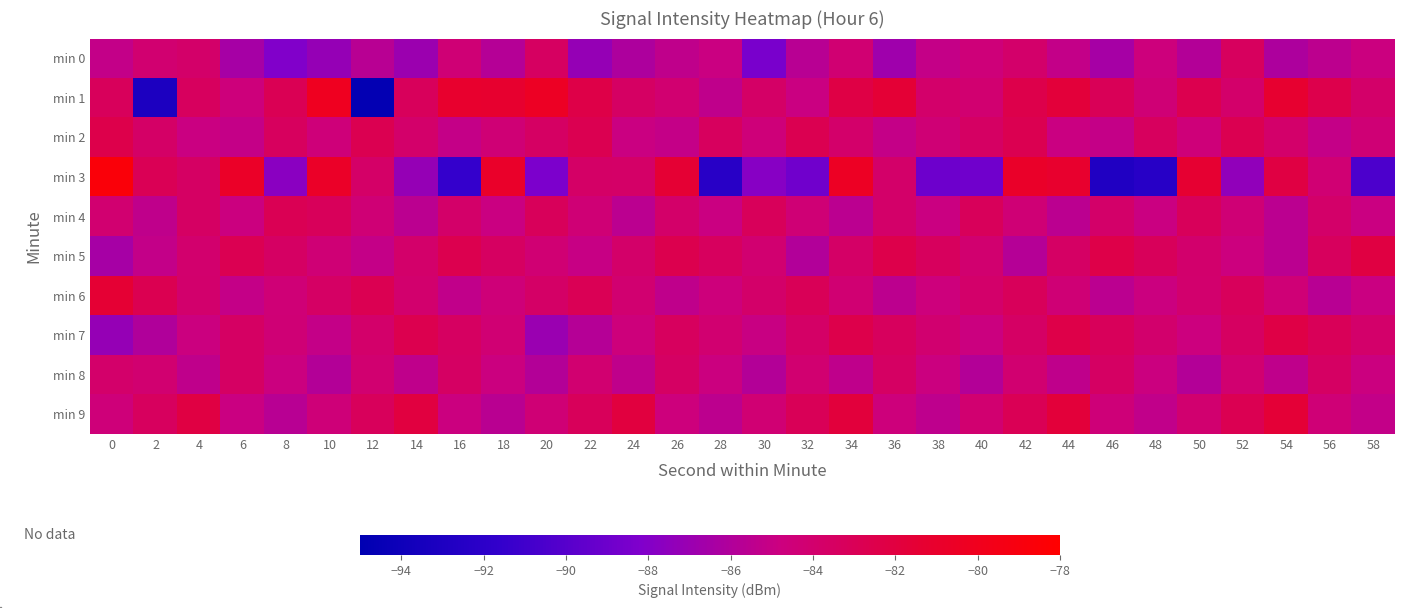

Reading left to right, list all the values displayed in this chart.

min 0: 0=-85.2	2=-84.2	4=-83.8	6=-86.5	8=-88.1	10=-87.2	12=-85.7	14=-86.9	16=-84.3	18=-85.8	20=-83.5	22=-87.2	24=-86.1	26=-85.3	28=-84.9	30=-88.5	32=-85.7	34=-84.2	36=-86.8	38=-85.1	40=-84.6	42=-83.9	44=-85.2	46=-86.5	48=-84.7	50=-85.9	52=-83.3	54=-86.1	56=-85.5	58=-84.8
min 1: 0=-83.2	2=-93.1	4=-83.4	6=-84.6	8=-82.9	10=-80.2	12=-94.8	14=-83.2	16=-81.1	18=-81.1	20=-80.5	22=-82.3	24=-83.6	26=-84.1	28=-85.3	30=-83.7	32=-84.9	34=-82.2	36=-81.6	38=-83.9	40=-84.1	42=-82.5	44=-81.8	46=-83.0	48=-84.3	50=-82.7	52=-83.9	54=-81.2	56=-82.6	58=-83.8
min 2: 0=-82.5	2=-83.7	4=-84.9	6=-85.1	8=-83.3	10=-84.6	12=-82.8	14=-83.9	16=-85.1	18=-84.3	20=-83.6	22=-82.8	24=-84.9	26=-85.1	28=-83.3	30=-84.6	32=-82.8	34=-83.9	36=-85.1	38=-84.3	40=-83.6	42=-82.8	44=-84.9	46=-85.1	48=-83.3	50=-84.6	52=-82.8	54=-83.9	56=-85.1	58=-84.3
min 3: 0=-78.6	2=-83.0	4=-83.6	6=-80.7	8=-87.8	10=-80.7	12=-83.7	14=-87.2	16=-91.5	18=-80.8	20=-88.3	22=-83.7	24=-83.7	26=-81.5	28=-92.3	30=-87.8	32=-88.9	34=-80.4	36=-83.8	38=-89.0	40=-88.9	42=-80.8	44=-81.1	46=-92.9	48=-92.4	50=-81.3	52=-87.4	54=-82.1	56=-84.3	58=-90.5
min 4: 0=-84.1	2=-85.3	4=-83.6	6=-84.8	8=-82.9	10=-83.1	12=-84.3	14=-85.6	16=-83.8	18=-84.9	20=-83.1	22=-84.3	24=-85.6	26=-83.8	28=-84.9	30=-83.1	32=-84.3	34=-85.6	36=-83.8	38=-84.9	40=-83.1	42=-84.3	44=-85.6	46=-83.8	48=-84.9	50=-83.1	52=-84.3	54=-85.6	56=-83.8	58=-84.9
min 5: 0=-86.5	2=-85.2	4=-84.0	6=-82.8	8=-83.6	10=-84.3	12=-85.1	14=-83.9	16=-82.7	18=-83.5	20=-84.2	22=-85.0	24=-83.8	26=-82.6	28=-83.4	30=-84.2	32=-85.9	34=-83.7	36=-82.5	38=-83.3	40=-84.0	42=-85.8	44=-83.6	46=-82.4	48=-83.2	50=-84.0	52=-84.7	54=-85.5	56=-83.3	58=-82.1
min 6: 0=-81.5	2=-82.7	4=-83.9	6=-85.2	8=-84.4	10=-83.6	12=-82.8	14=-84.0	16=-85.3	18=-84.5	20=-83.7	22=-82.9	24=-84.1	26=-85.4	28=-84.6	30=-83.8	32=-83.0	34=-84.2	36=-85.5	38=-84.7	40=-83.9	42=-83.1	44=-84.3	46=-85.6	48=-84.8	50=-84.0	52=-83.2	54=-84.4	56=-85.7	58=-84.9
min 7: 0=-87.2	2=-86.0	4=-84.8	6=-83.6	8=-84.3	10=-85.1	12=-83.9	14=-82.7	16=-83.5	18=-84.2	20=-87.0	22=-85.8	24=-84.6	26=-83.4	28=-84.2	30=-84.9	32=-83.7	34=-82.5	36=-83.3	38=-84.0	40=-84.8	42=-83.6	44=-82.4	46=-83.2	48=-84.0	50=-84.7	52=-83.5	54=-82.3	56=-83.1	58=-83.8
min 8: 0=-83.9	2=-84.1	4=-85.3	6=-83.6	8=-84.8	10=-85.9	12=-84.1	14=-85.3	16=-83.6	18=-84.8	20=-85.9	22=-84.1	24=-85.3	26=-83.6	28=-84.8	30=-85.9	32=-84.1	34=-85.3	36=-83.6	38=-84.8	40=-85.9	42=-84.1	44=-85.3	46=-83.6	48=-84.8	50=-85.9	52=-84.1	54=-85.3	56=-83.6	58=-84.8
min 9: 0=-84.6	2=-83.3	4=-82.1	6=-84.9	8=-85.7	10=-84.5	12=-83.2	14=-82.0	16=-84.8	18=-85.6	20=-84.4	22=-83.1	24=-81.9	26=-84.7	28=-85.5	30=-84.3	32=-83.0	34=-81.8	36=-84.6	38=-85.4	40=-84.2	42=-82.9	44=-81.7	46=-84.5	48=-85.3	50=-84.1	52=-82.8	54=-81.6	56=-84.4	58=-85.2